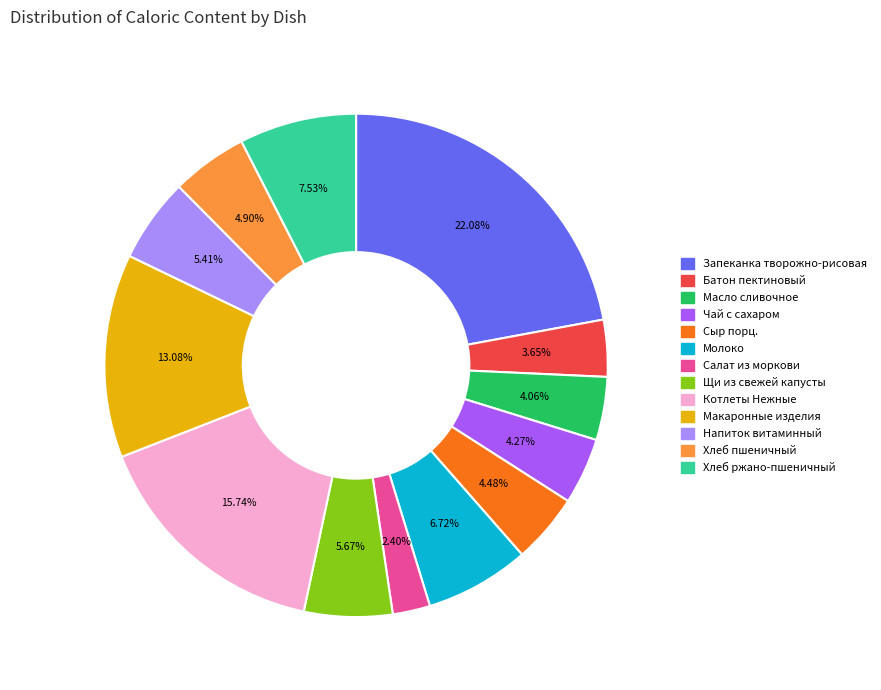

How many slices are in this pie chart?

13